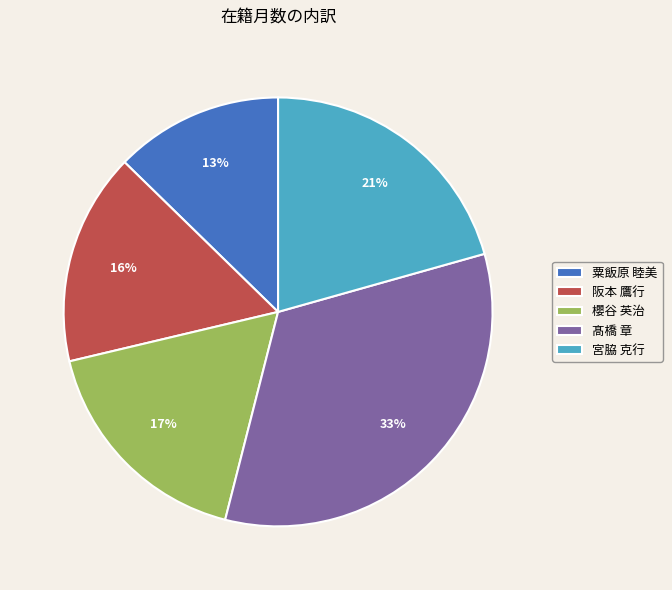

The 櫻谷 英治 slice represents 17% of the pie. True or false?

True